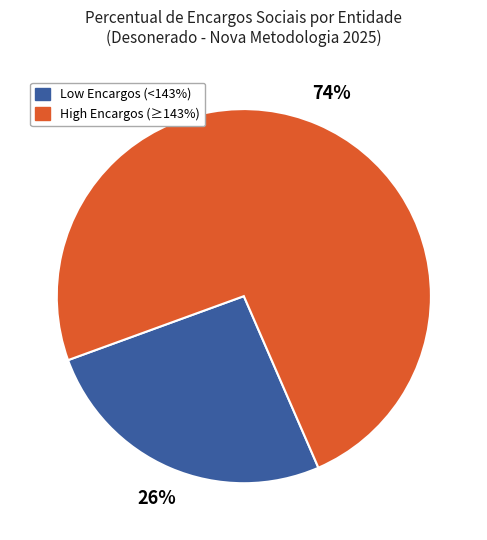

To the nearest percent, what is the average slice percentage?

50%